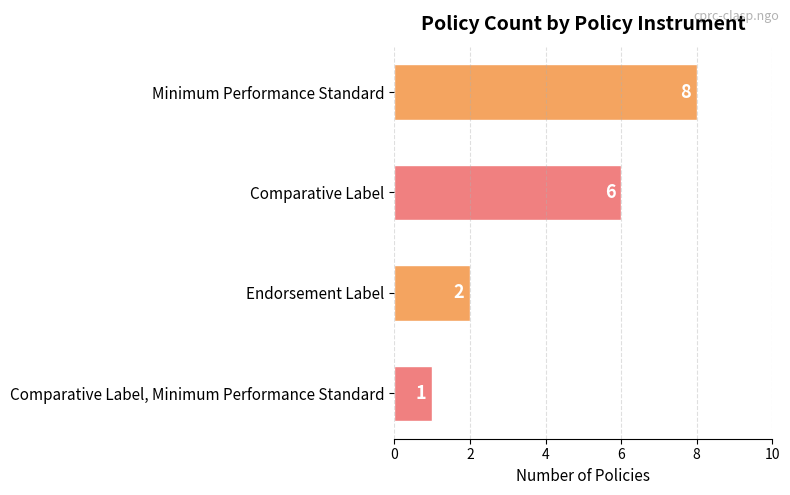

The chart shows a value of 2 at Endorsement Label. True or false?

True